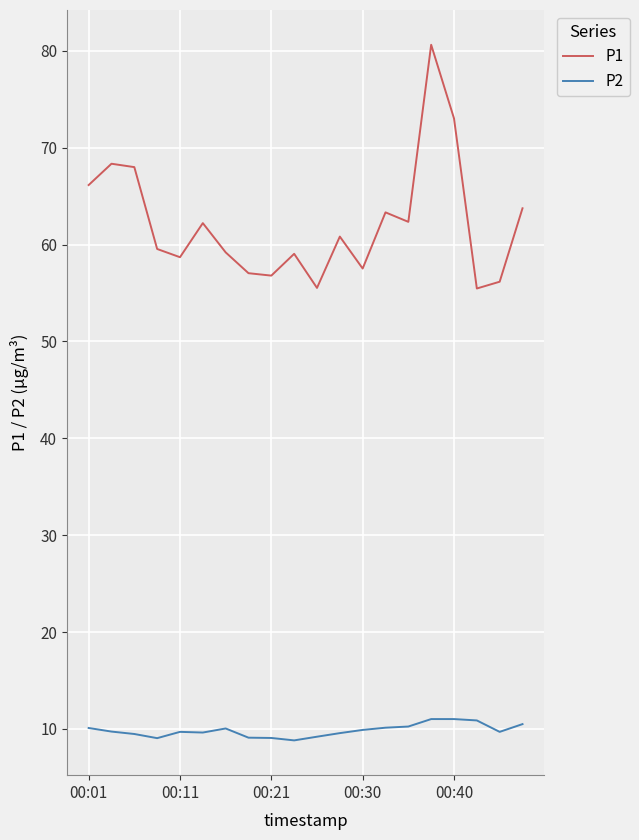

How many lines are shown in the chart?

2